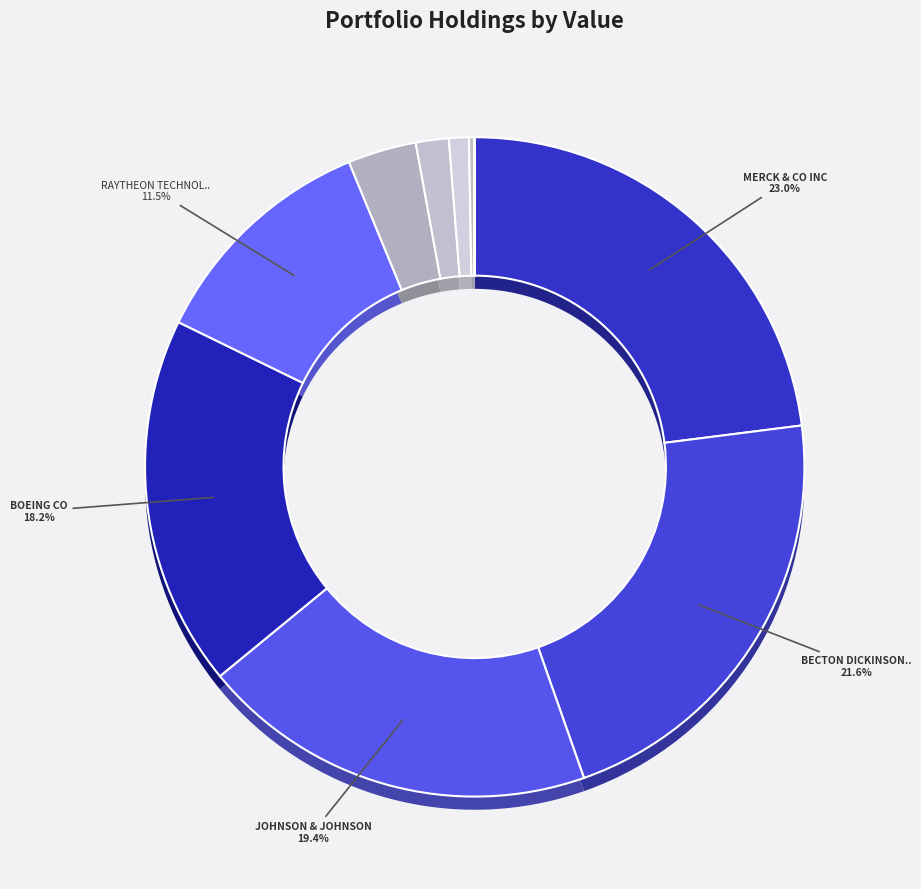

Which slice is the smallest?

MCDERMOTT INTL LTD